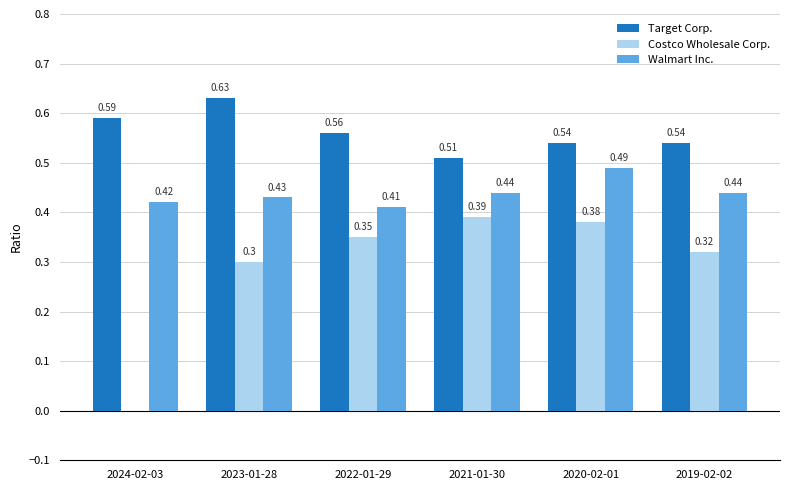

Which series changed the most between 2022-01-29 and 2020-02-01?

Walmart Inc.